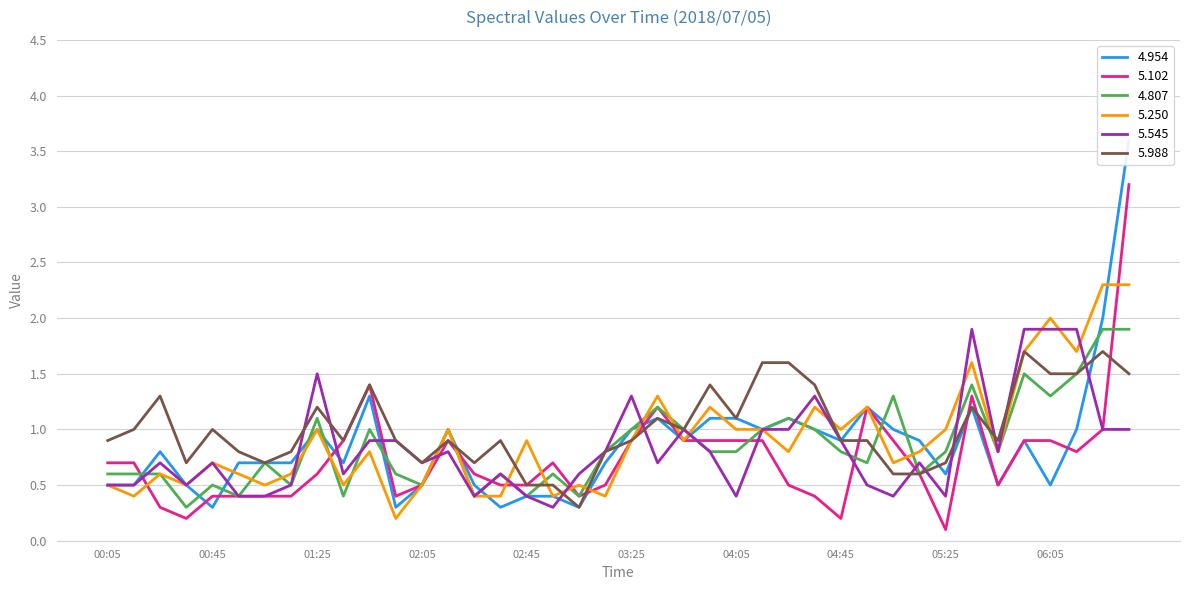

At which label is 4.954 closest to 1?

01:25